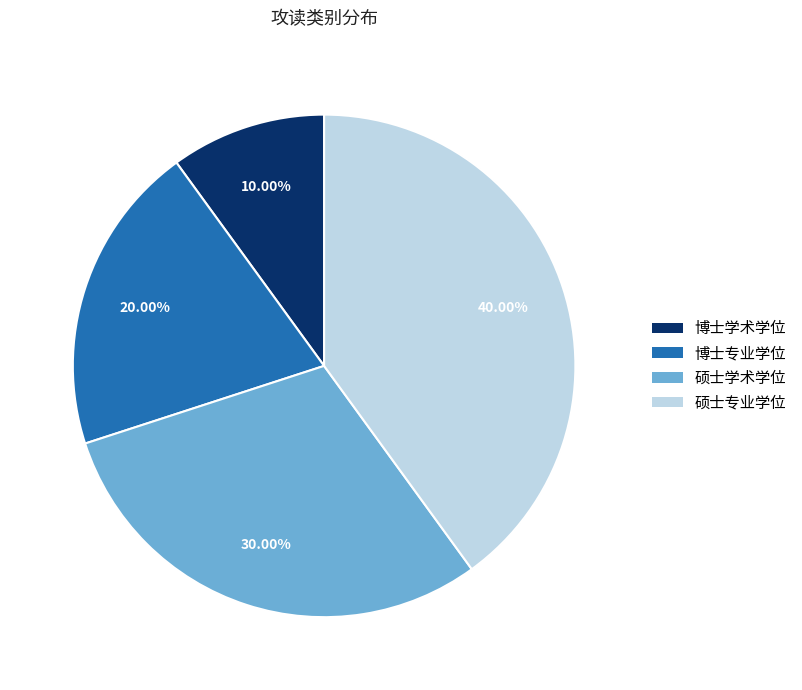

True or false: 博士学术学位 accounts for 10% of the total.

True